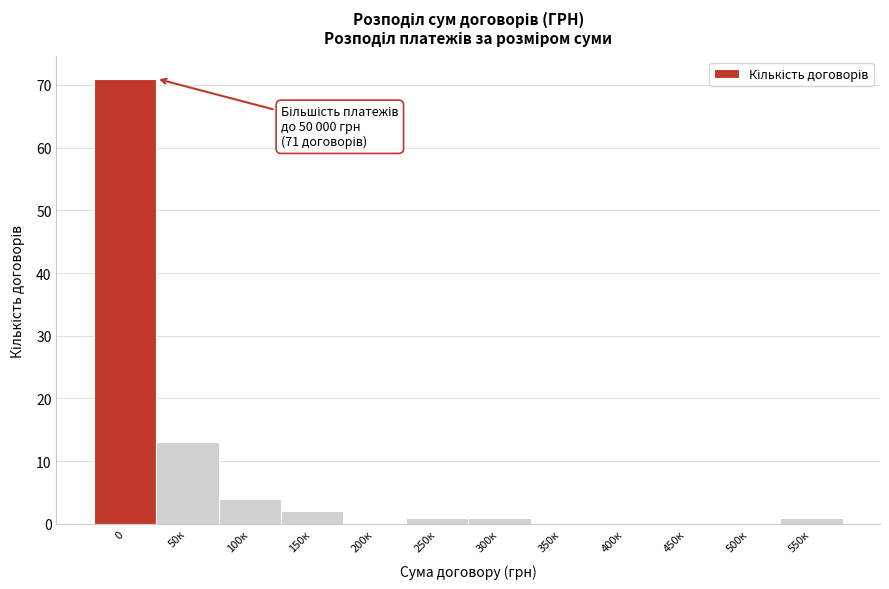

Reading left to right, list all the values displayed in this chart.

0=71	50к=13	100к=4	150к=2	200к=0	250к=1	300к=1	350к=0	400к=0	450к=0	500к=0	550к=1